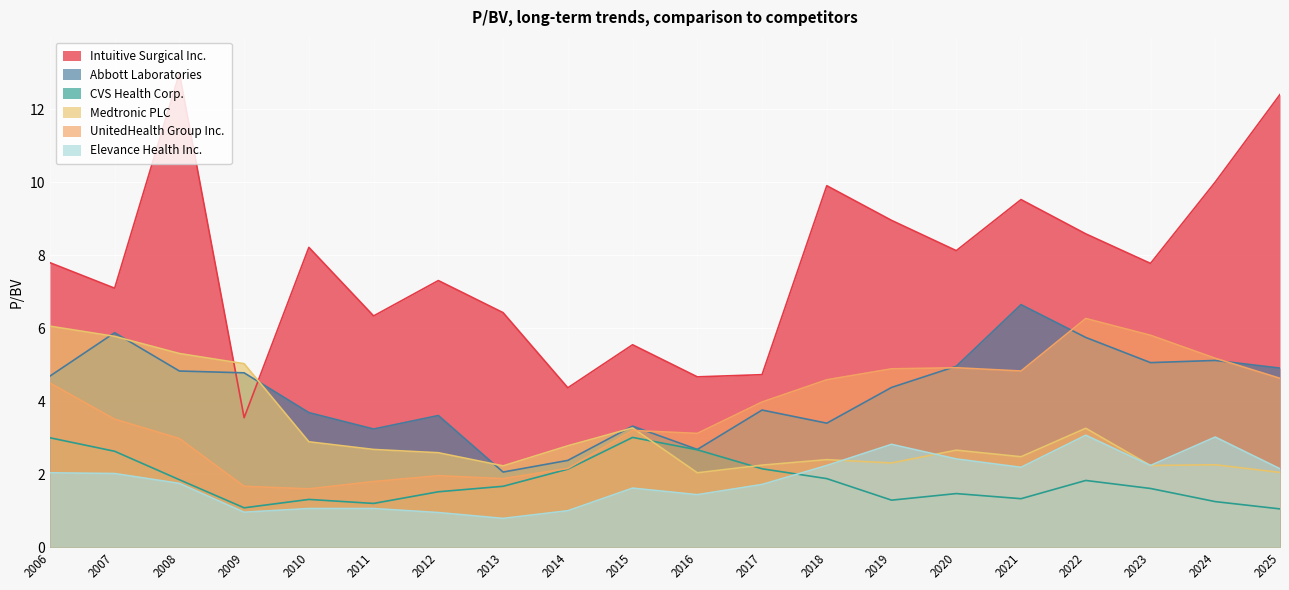

What are all the series names shown in the legend?

Intuitive Surgical Inc., Abbott Laboratories, CVS Health Corp., Medtronic PLC, UnitedHealth Group Inc., Elevance Health Inc.